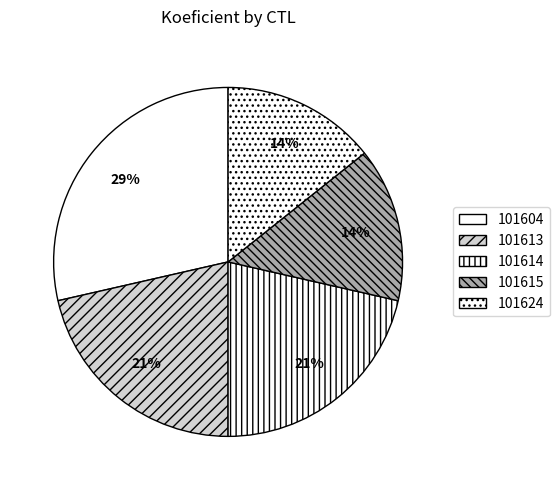

What is the change in value from 101604 to 101624?

-2